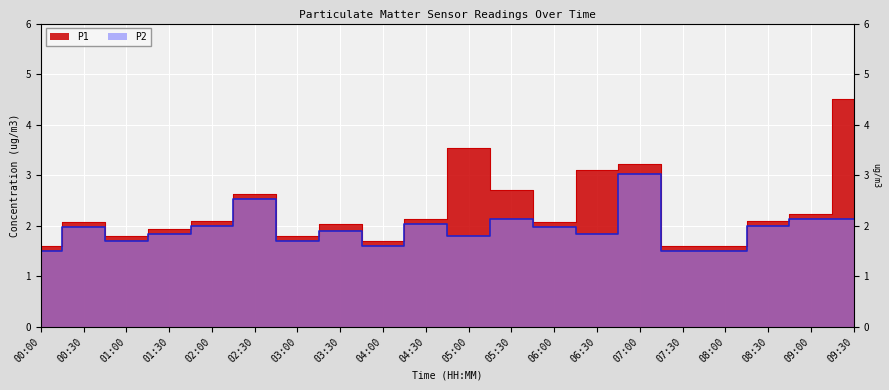

True or false: P1 and P2 cross at least once.

False